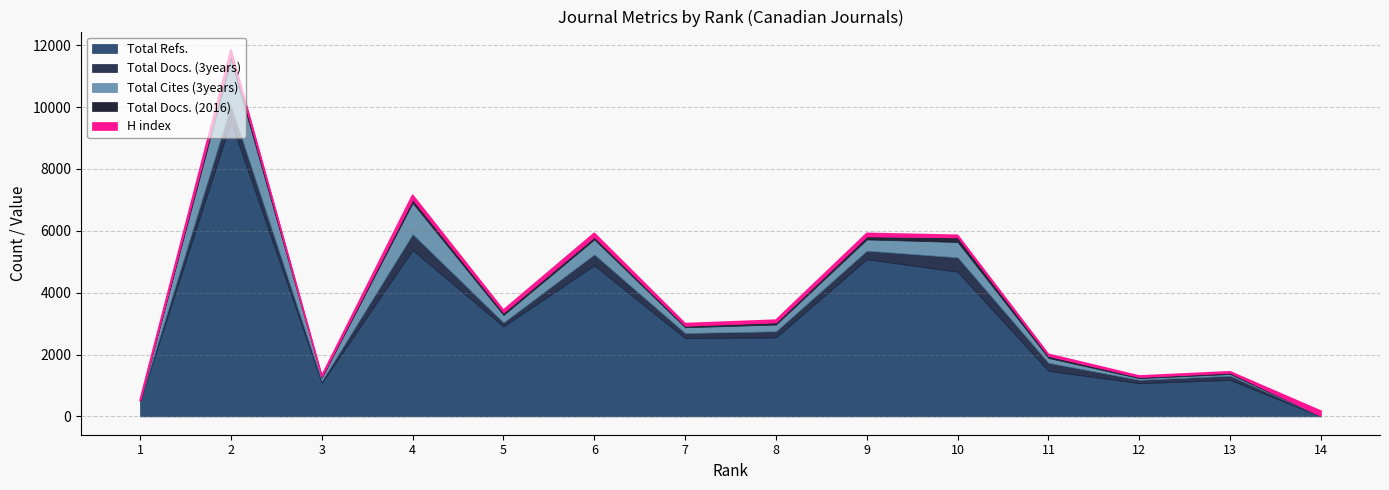

What is the approximate value of Total Docs. (3years) at 4, to the nearest 100?

500